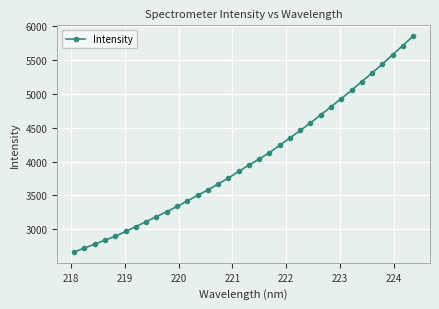

What is the difference between the maximum and minimum values?

3188.2